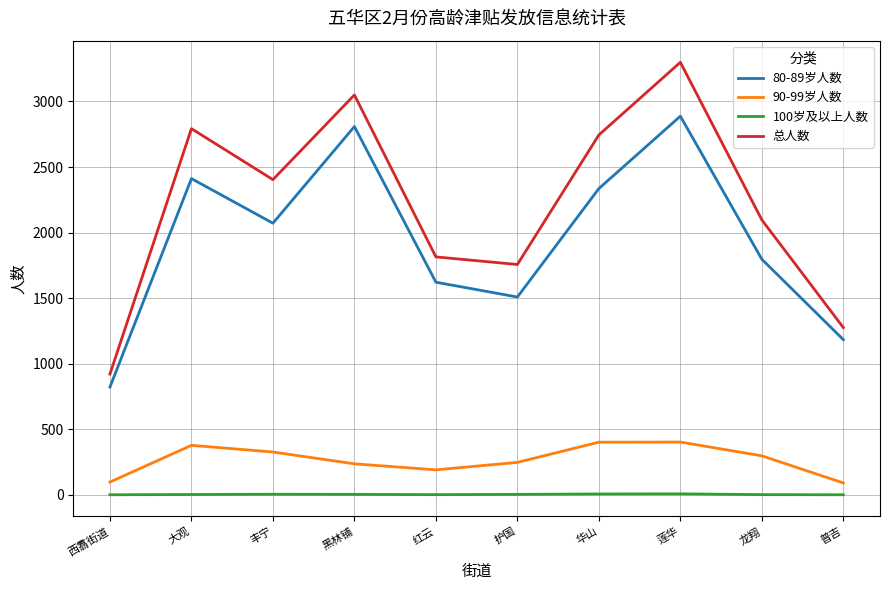

The value of 总人数 at 华山 is 2745. True or false?

True